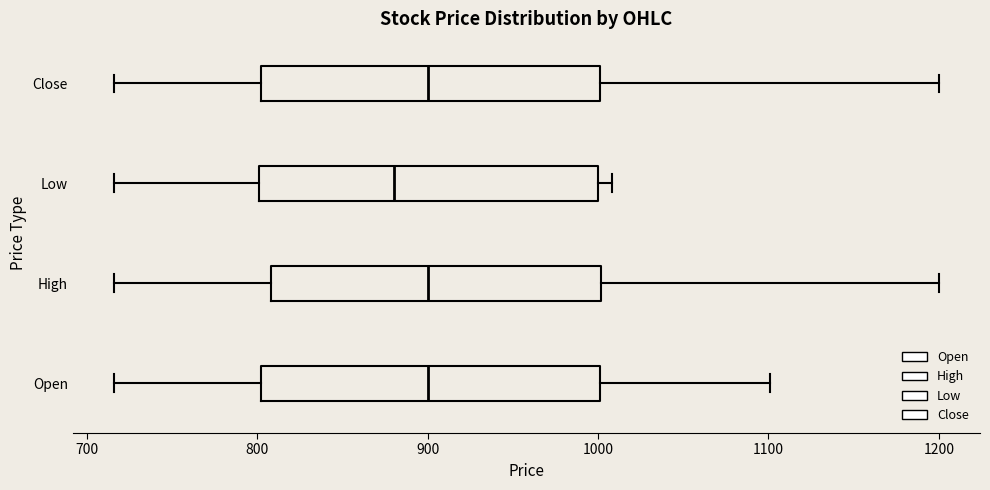

Reading bottom to top, transcribe this box plot: for each box, give where its median line is, the range the box spans, and where its two whiskers end, as read against the x-axis. The values are not printed on the chart, so give them approximately, as read against the axis.

Open: median 900, box 800 to 1000, whiskers 720 to 1100
High: median 900, box 810 to 1000, whiskers 720 to 1200
Low: median 880, box 800 to 1000, whiskers 720 to 1010
Close: median 900, box 800 to 1000, whiskers 720 to 1200